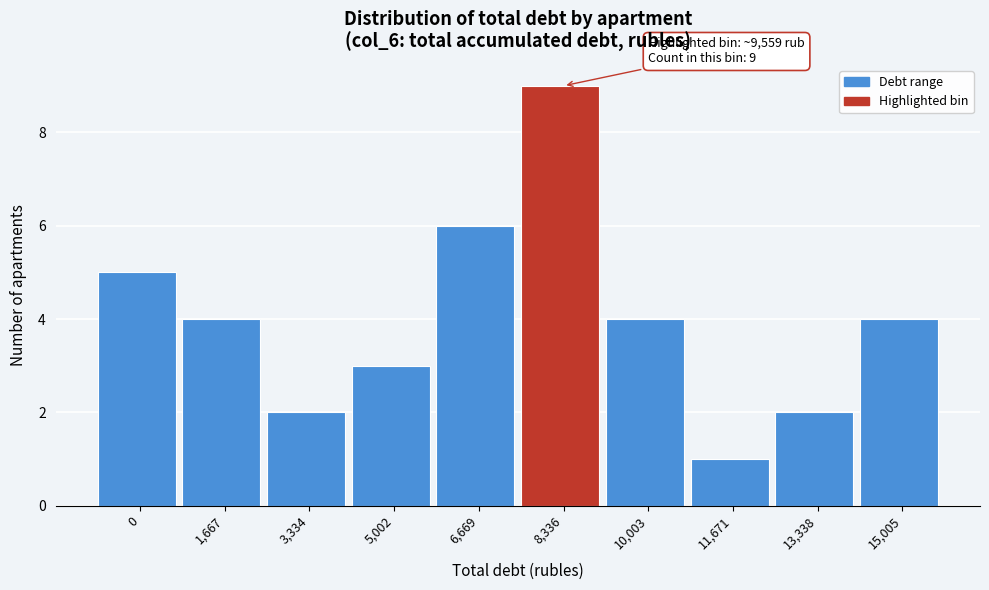

Reading left to right, extract all data points from this chart.

0=5	1,667=4	3,334=2	5,002=3	6,669=6	8,336=9	10,003=4	11,671=1	13,338=2	15,005=4